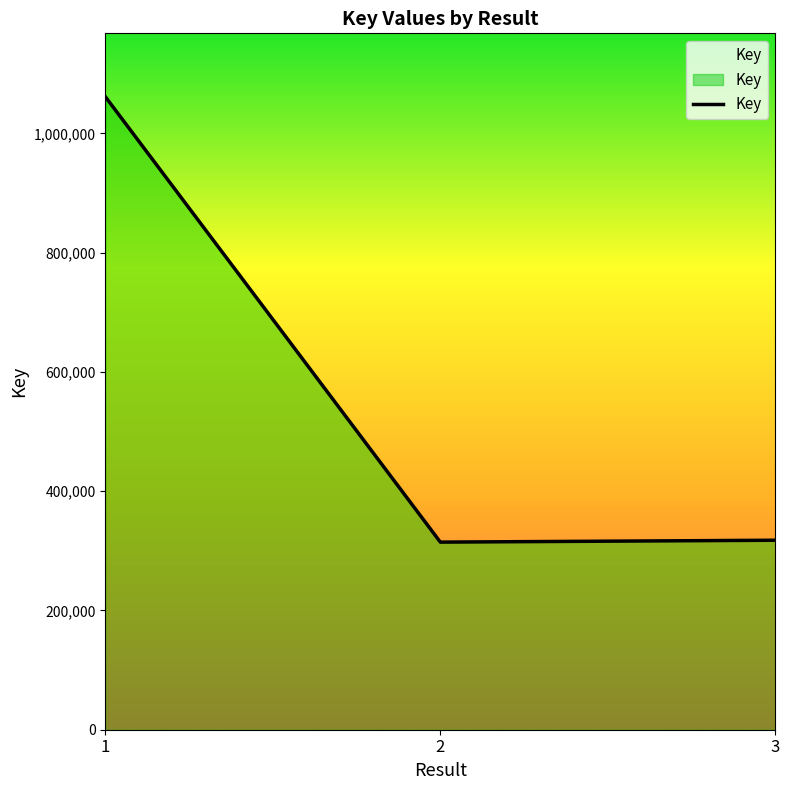

The chart shows a value of 166071 at 2. True or false?

False